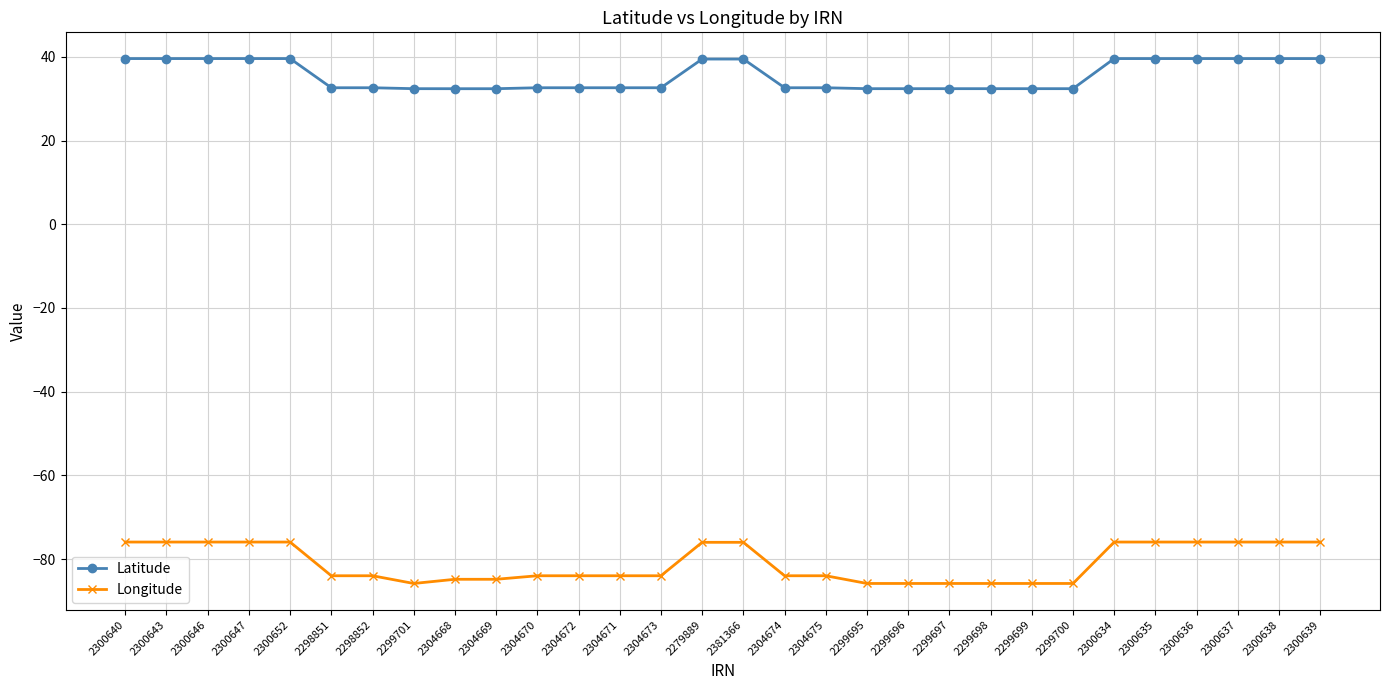

Is the value of Longitude at 2304671 greater than the value of Latitude at 2300635?

No